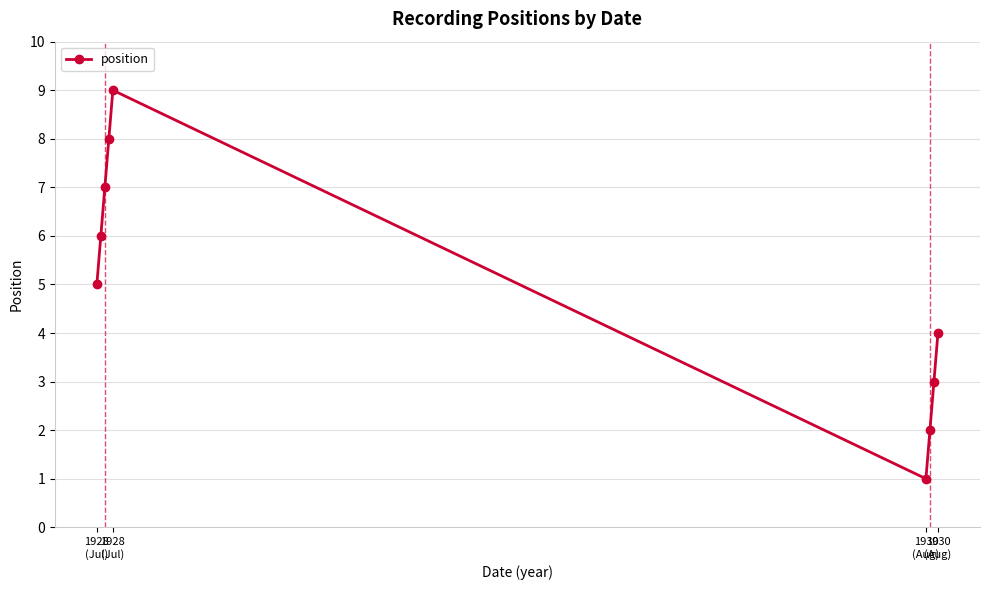

How many interior local valleys (lower than both neighbors) does the data have?

1